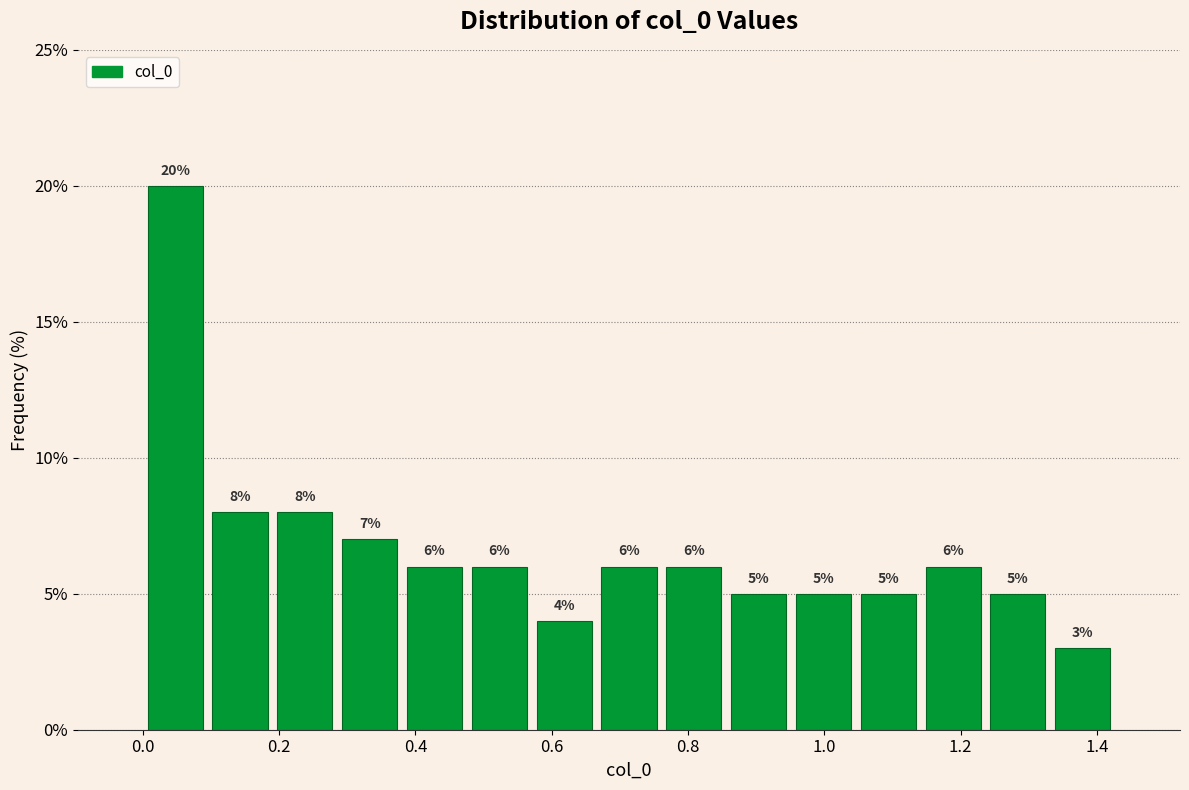

Reading left to right, list every bar in this chart as the range it spans on the x-axis followed by its height. The bar edges are not printed on the chart, so give them approximately, as read against the axis.

0.00 to 0.10: 20
0.10 to 0.20: 8
0.20 to 0.28: 8
0.28 to 0.38: 7
0.38 to 0.48: 6
0.48 to 0.58: 6
0.58 to 0.66: 4
0.66 to 0.76: 6
0.76 to 0.86: 6
0.86 to 0.96: 5
0.96 to 1.04: 5
1.04 to 1.14: 5
1.14 to 1.24: 6
1.24 to 1.34: 5
1.34 to 1.42: 3